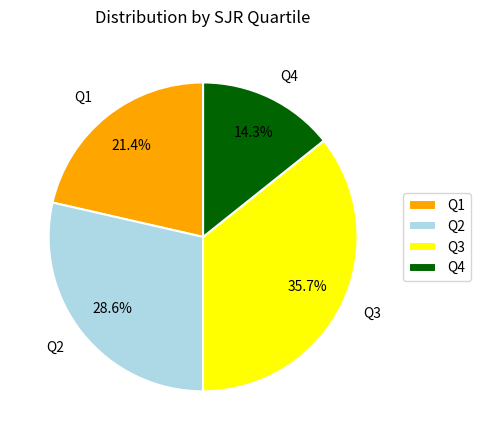

Which category has the biggest portion of the pie?

Q3